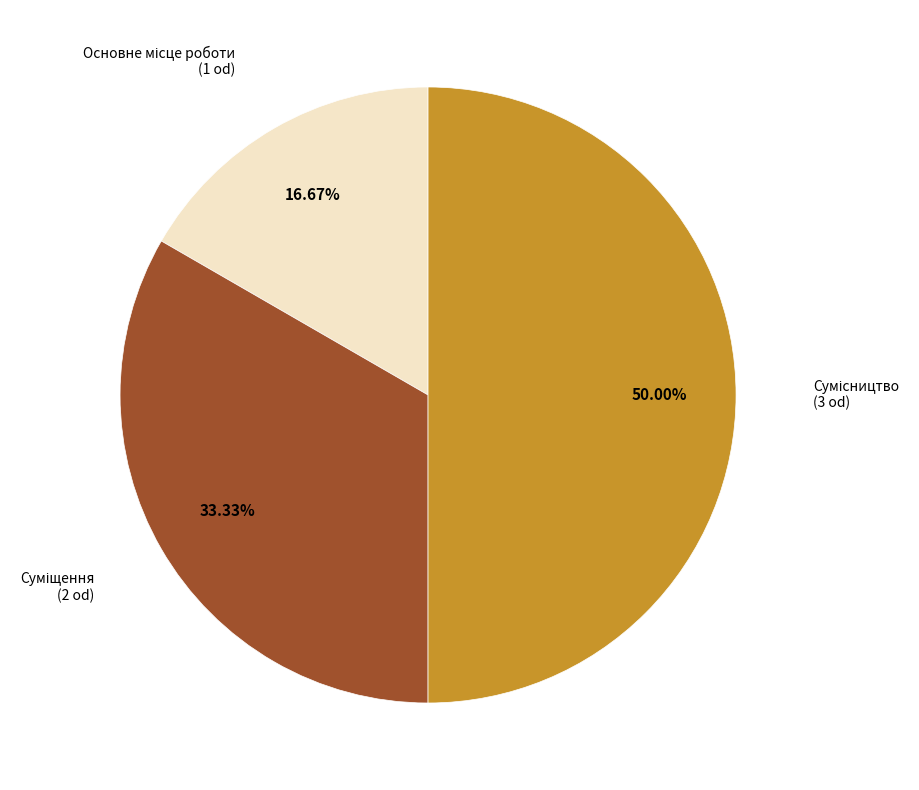

What is the largest slice in the pie chart?

Сумісництво